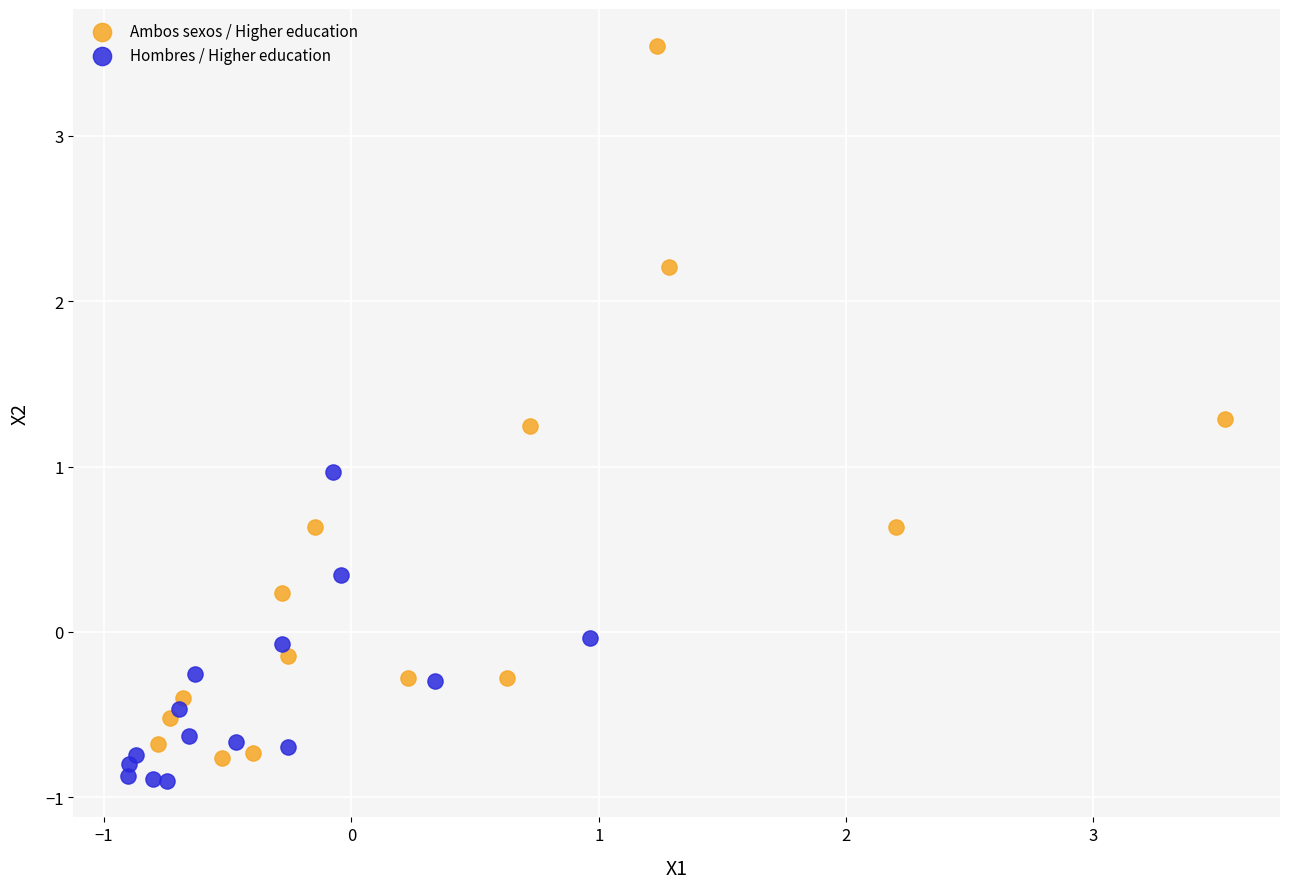

Which series has the widest spread of Y values?

Ambos sexos / Higher education